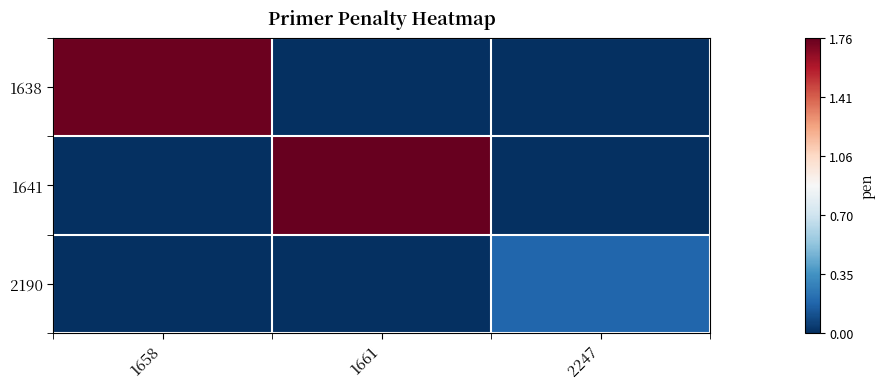

At which category is the sum across all series the highest?

1661